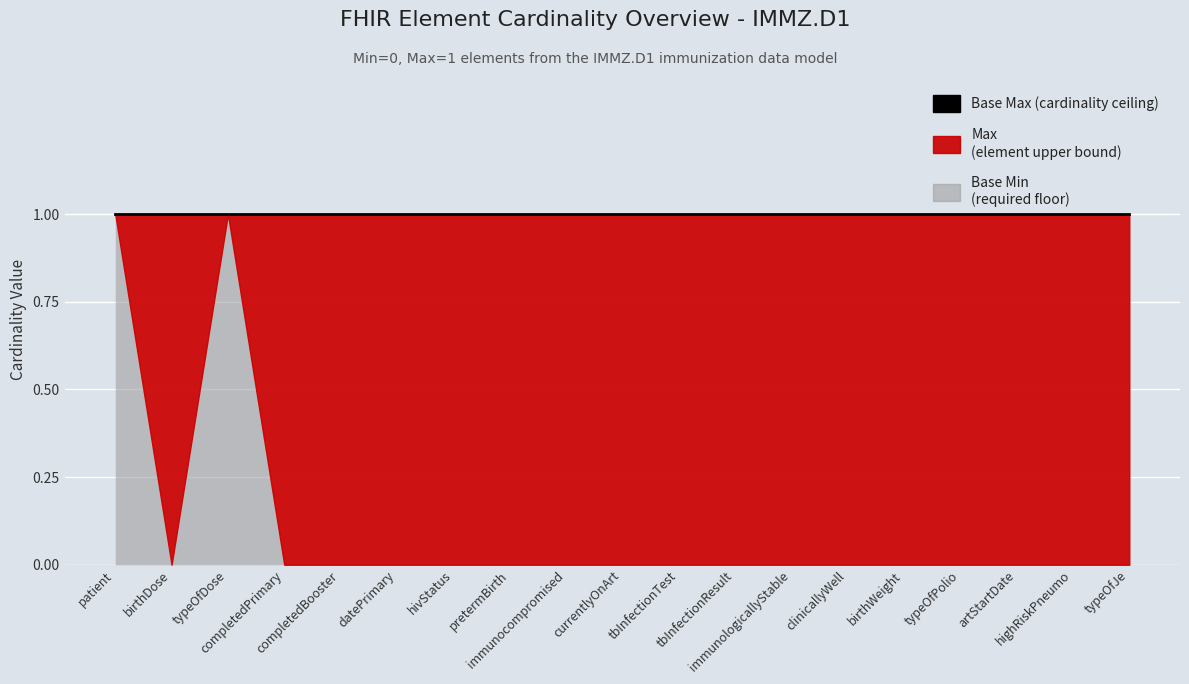

Is the value of Base Max at Base Max greater than the value of Base Min at 15?

Yes